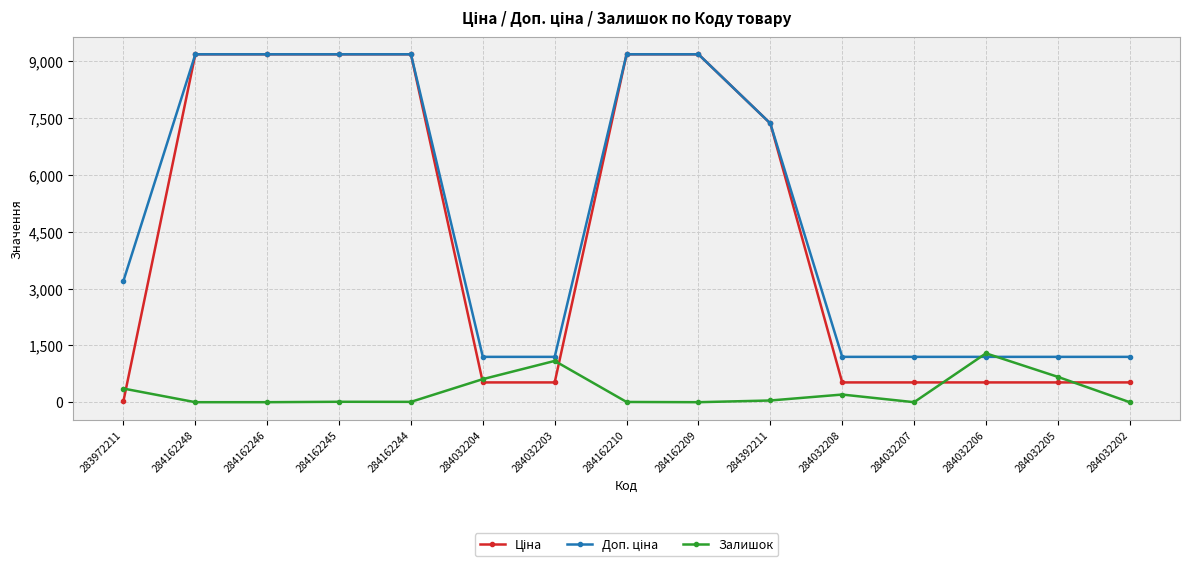

What is the label of the 10th point from the left?

284392211